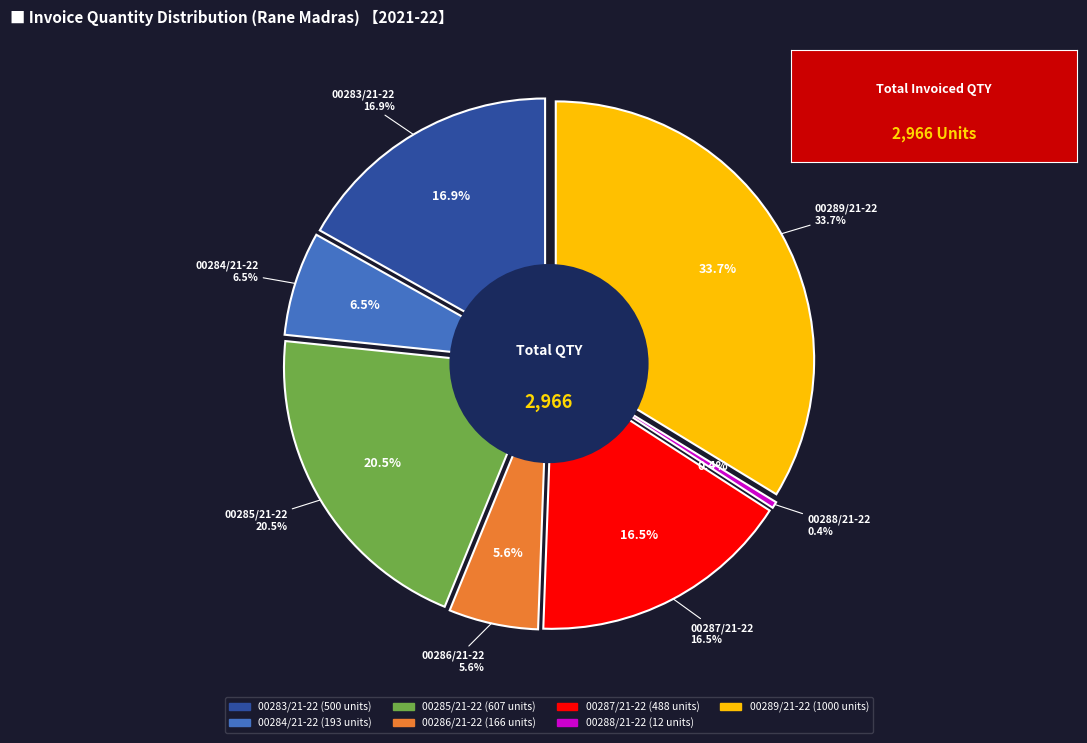

Which category has the biggest portion of the pie?

00289/21-22